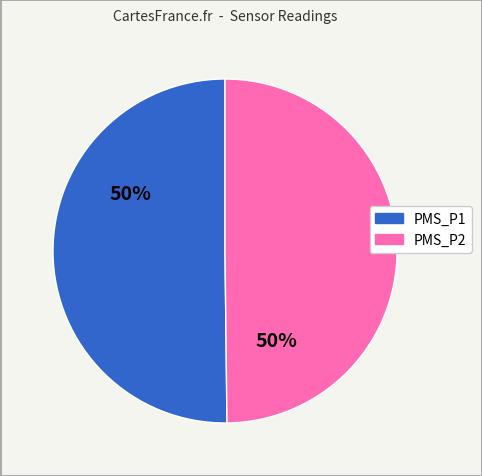

Is it true that PMS_P1 is 1% of the pie?

False